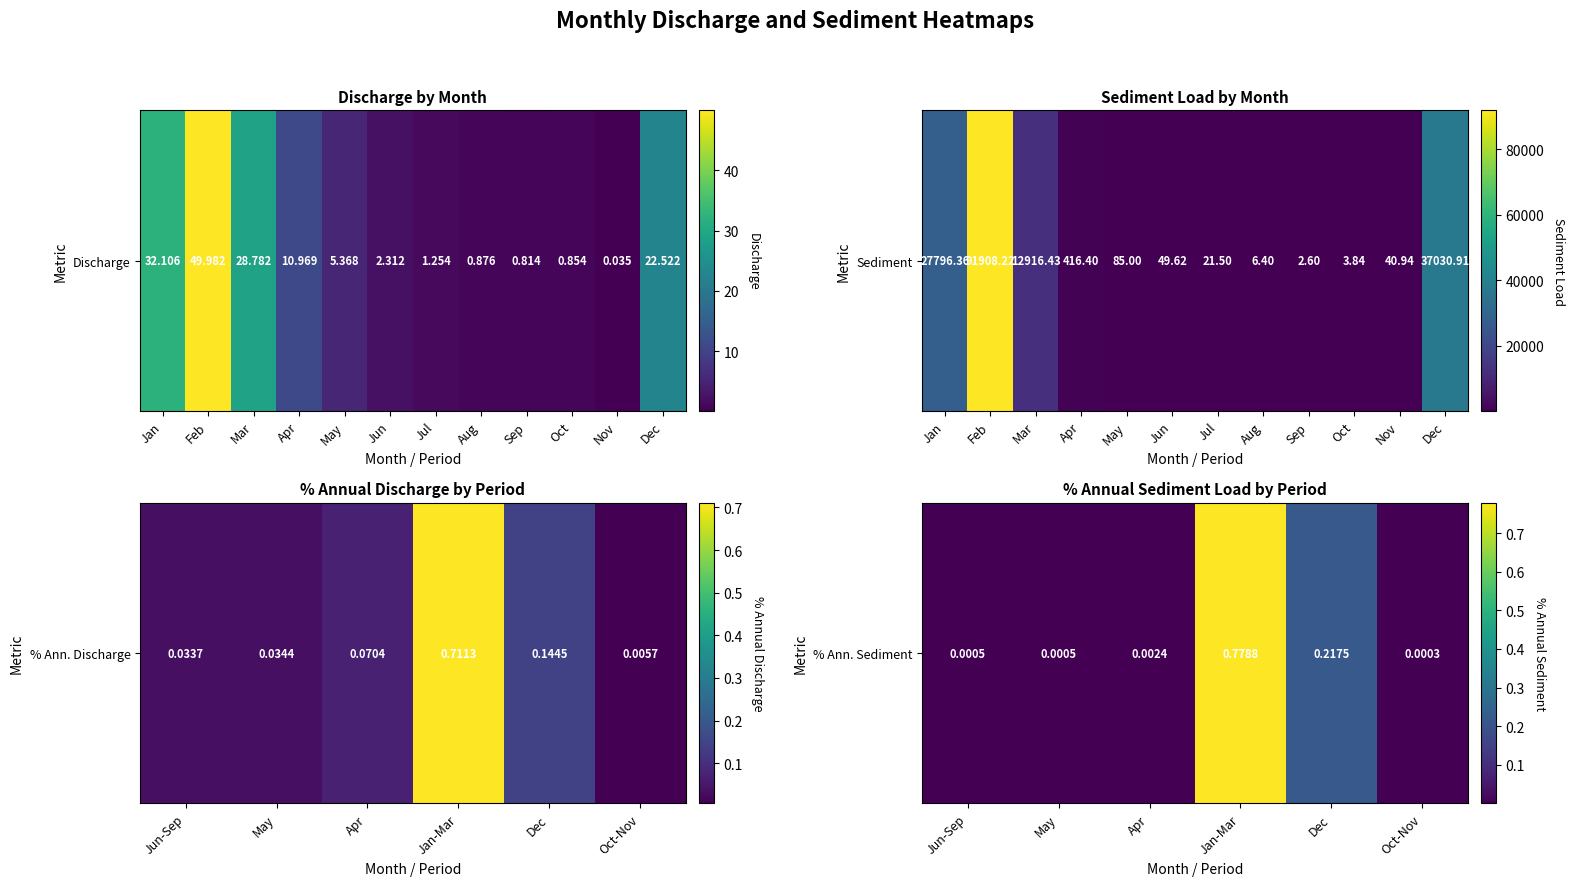

What is the difference between the second highest and minimum values?

0.2